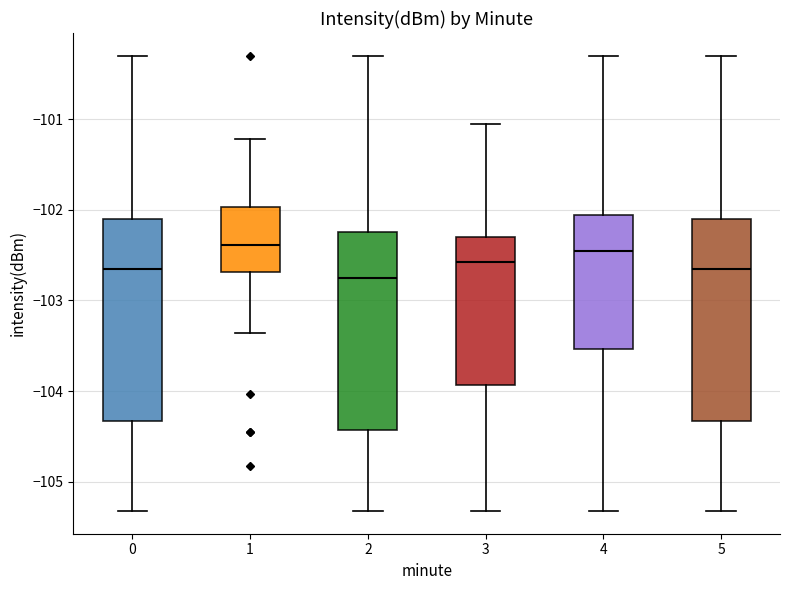

Where is the upper edge of the box at x = 4 on the y-axis? The values are not printed on the chart, so give them approximately, as read against the axis.

-102.1